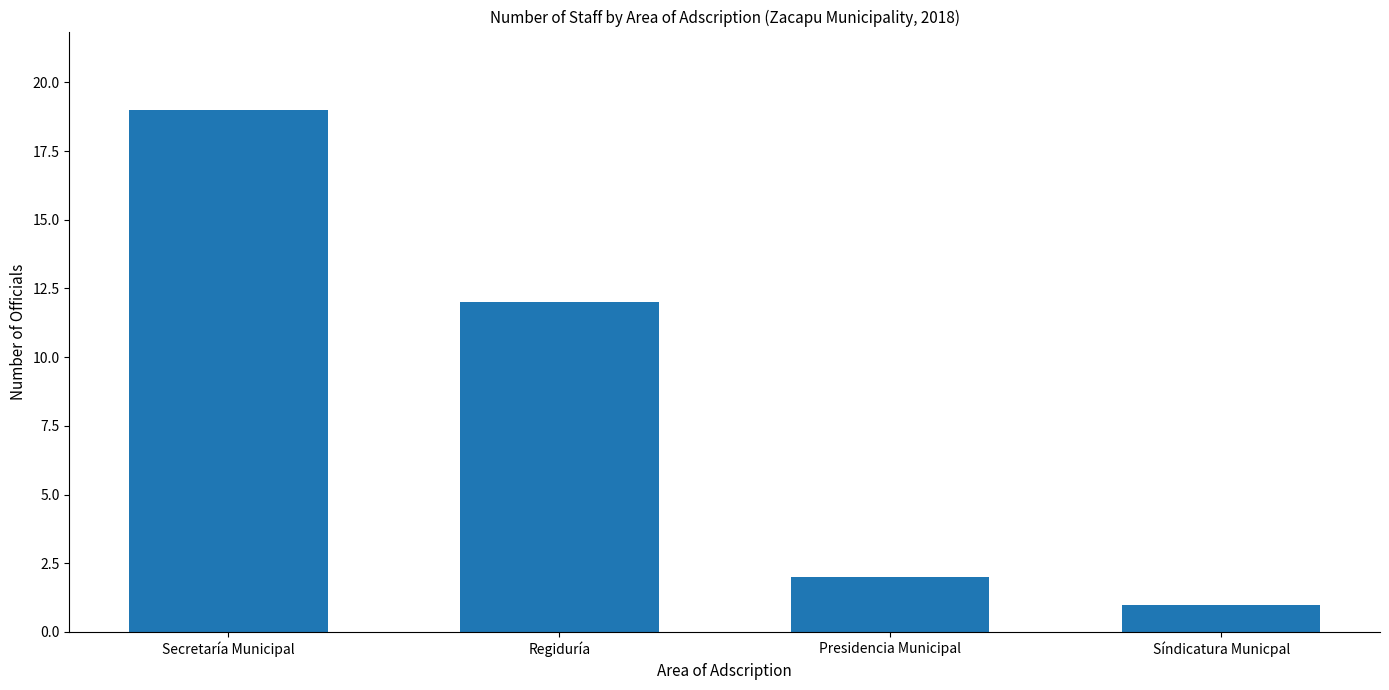

Is it true that the value at Regiduría is 3?

False